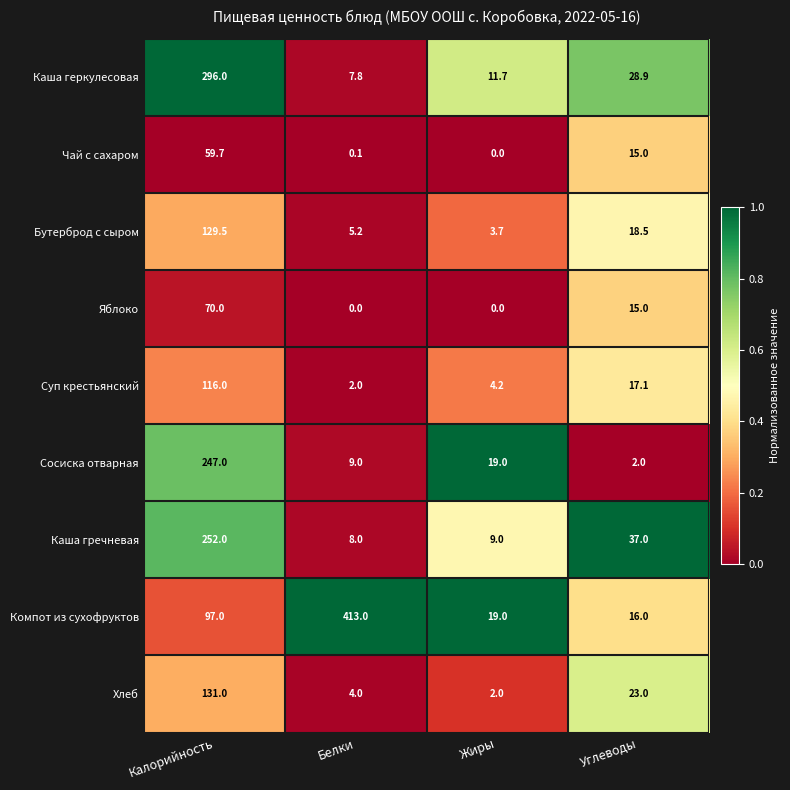

What is the difference between the second highest and minimum values in the Хлеб series?

21.0